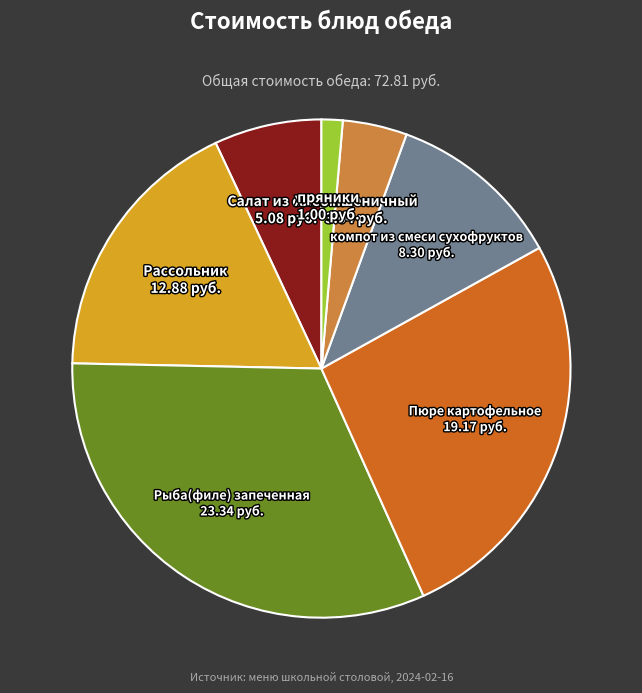

Does any single category account for the majority?

No